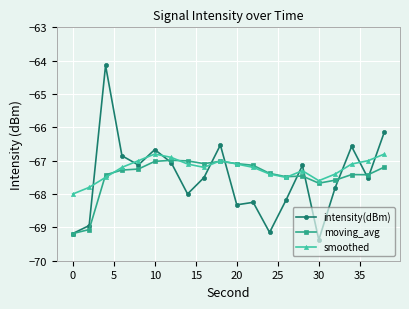

What is the sum of all intensity(dBm) values?

-1350.5